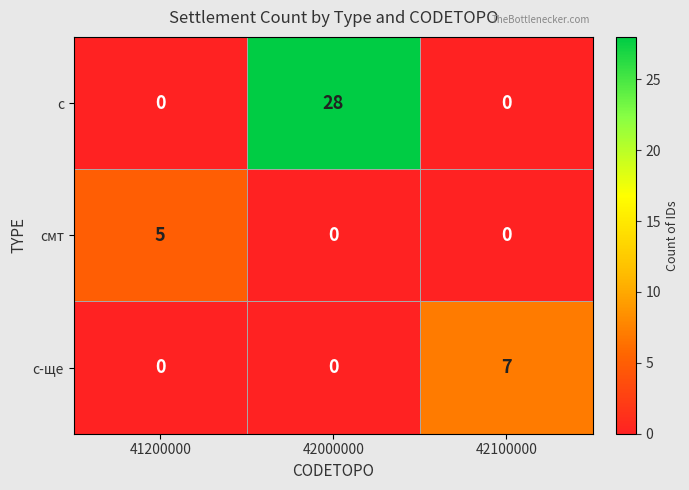

Which series has the largest total across all categories?

с